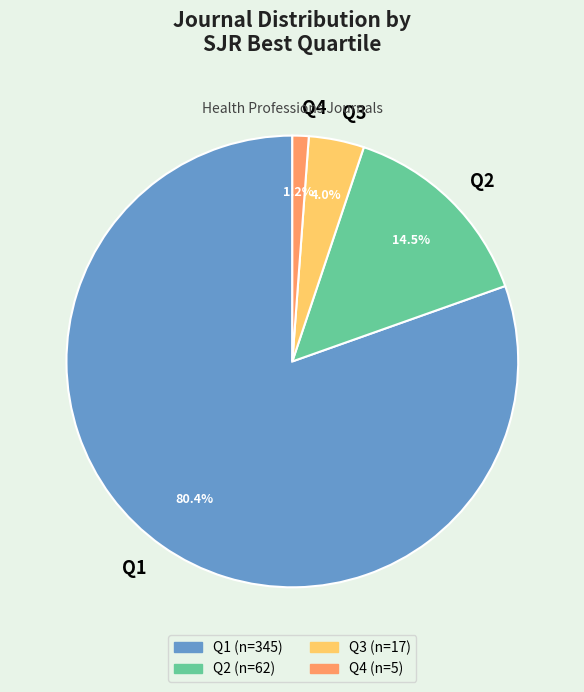

To the nearest percent, what is the combined percentage of Q4 and Q2?

16%